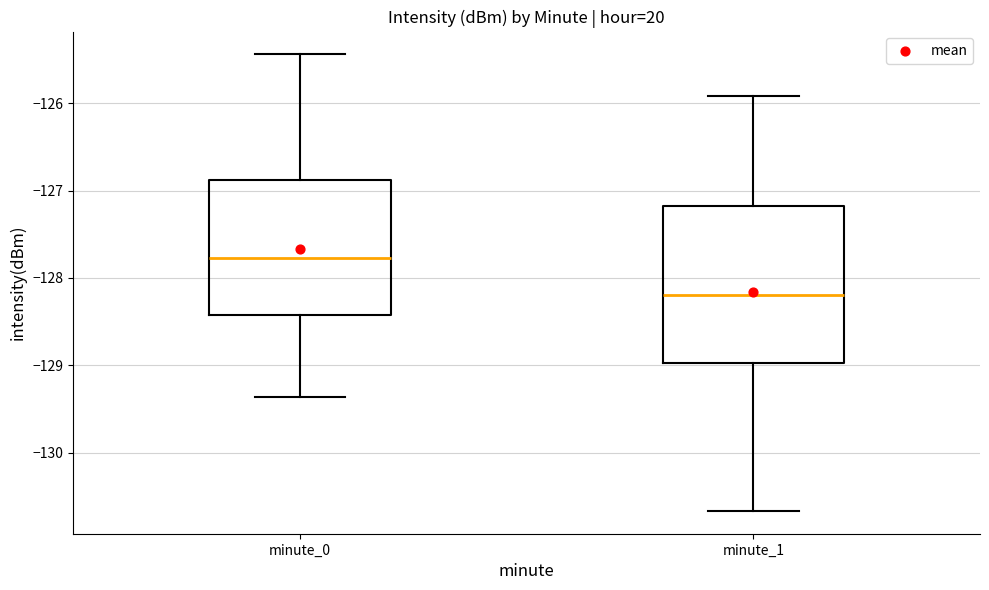

Reading left to right, transcribe this box plot: for each box, give where its median line is, the range the box spans, and where its two whiskers end, as read against the y-axis. The values are not printed on the chart, so give them approximately, as read against the axis.

minute_0: median -127.8, box -128.4 to -126.9, whiskers -129.4 to -125.4
minute_1: median -128.2, box -129.0 to -127.2, whiskers -130.7 to -125.9